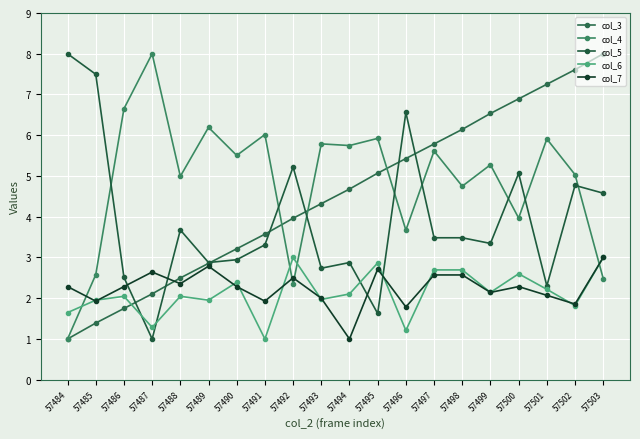

True or false: col_5 has a value of 4.7 at 57499.

False